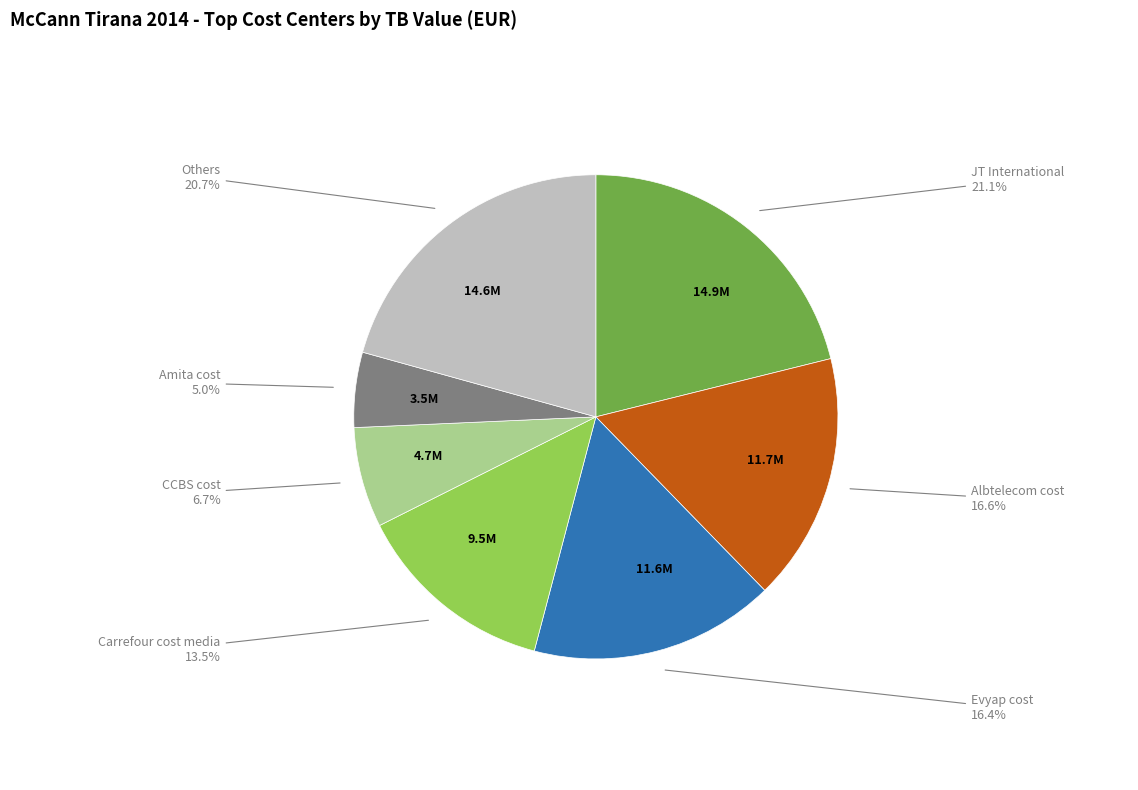

To the nearest percent, what is the average slice percentage?

14%